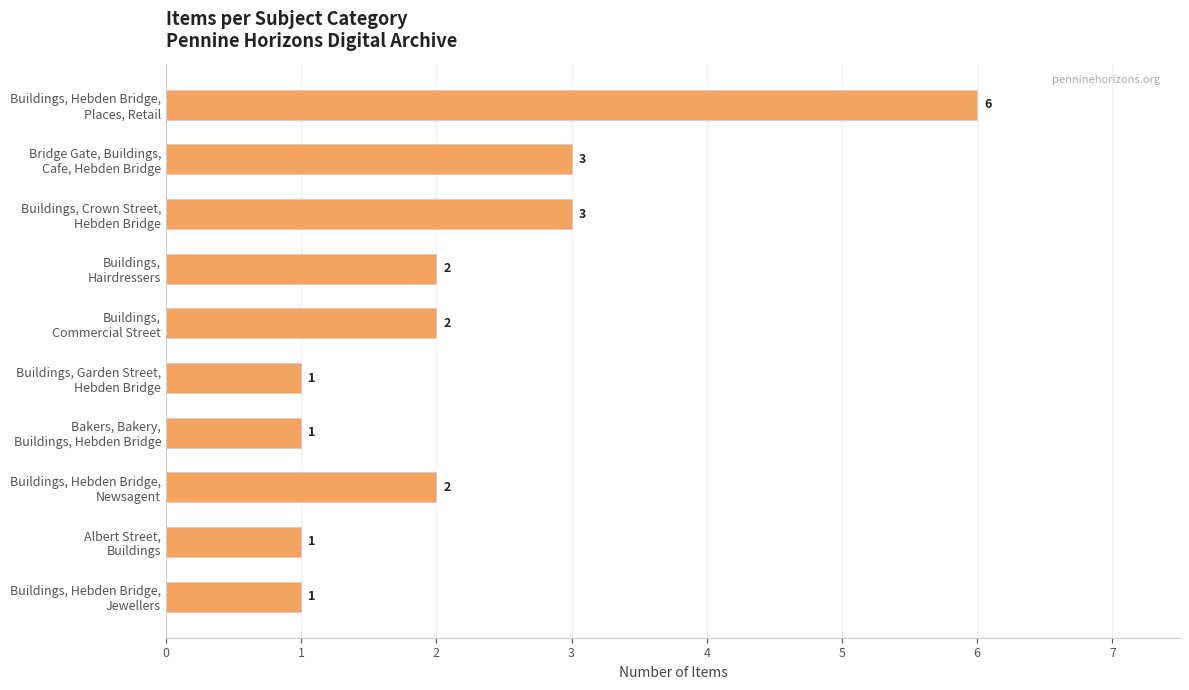

What is the difference between the maximum and minimum values?

5